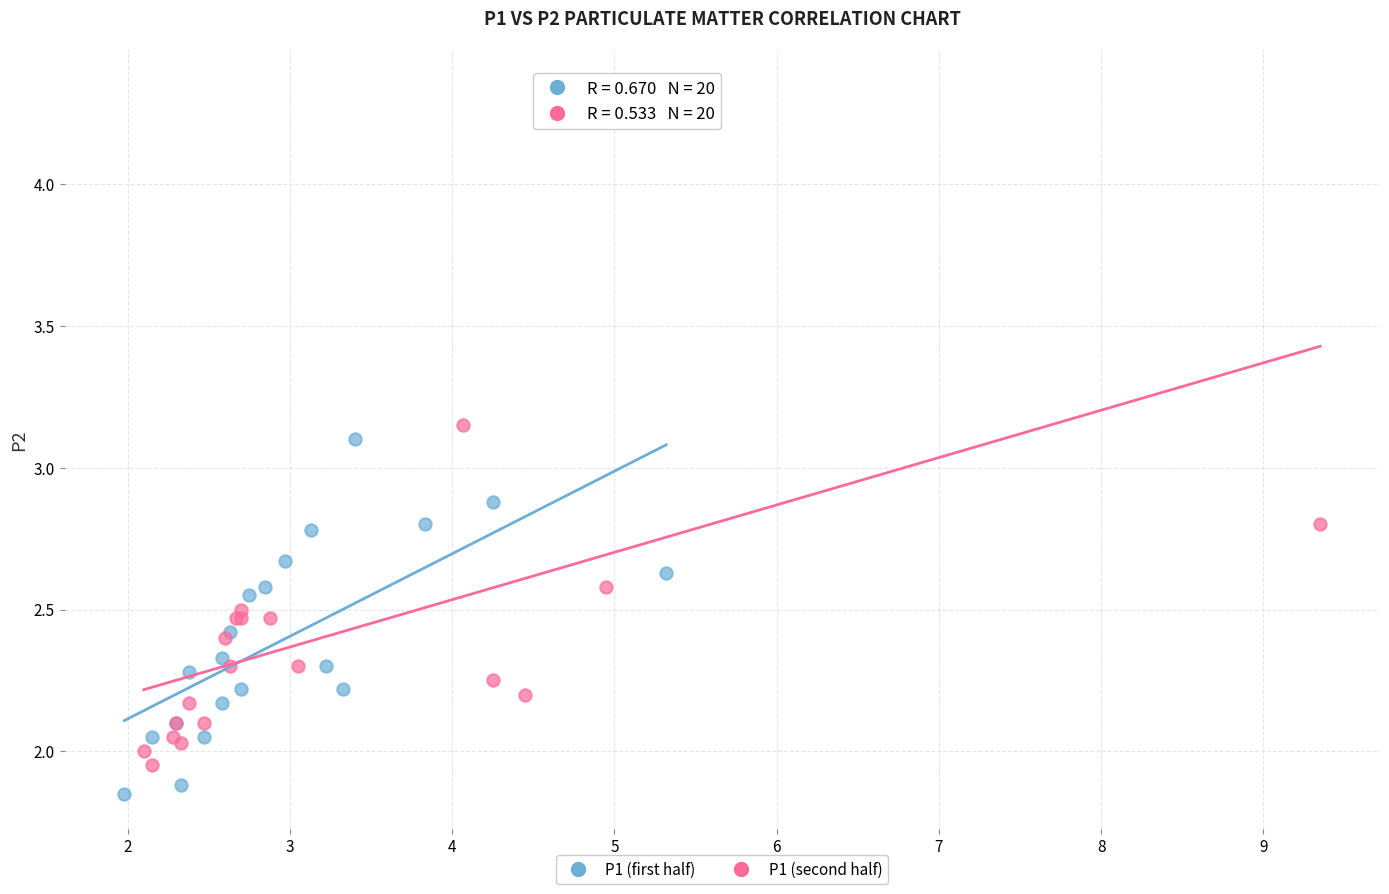

Which series has the largest Y range (max minus min)?

P1 (second half)